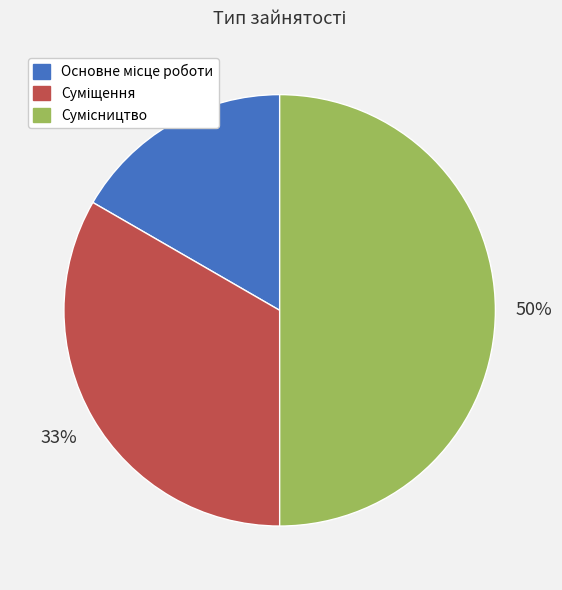

To the nearest percent, what is the average slice percentage?

33%